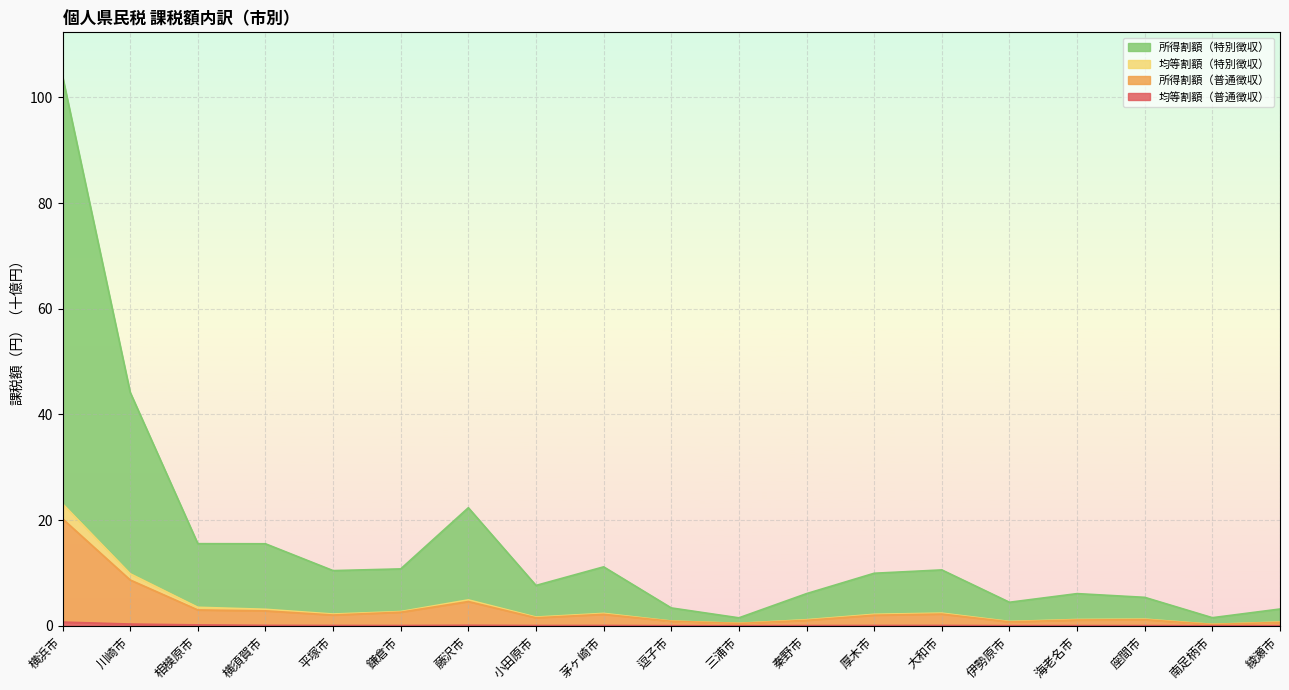

At which category is the sum across all series the highest?

横浜市